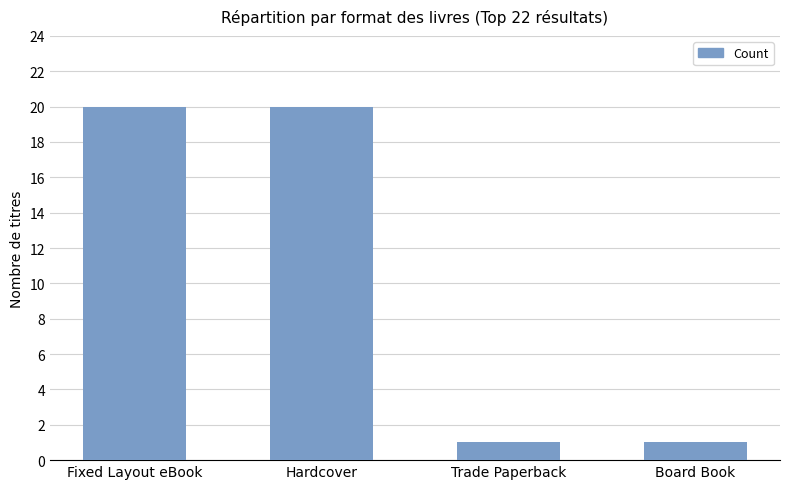

What is the difference between the values at Trade Paperback and Hardcover?

19